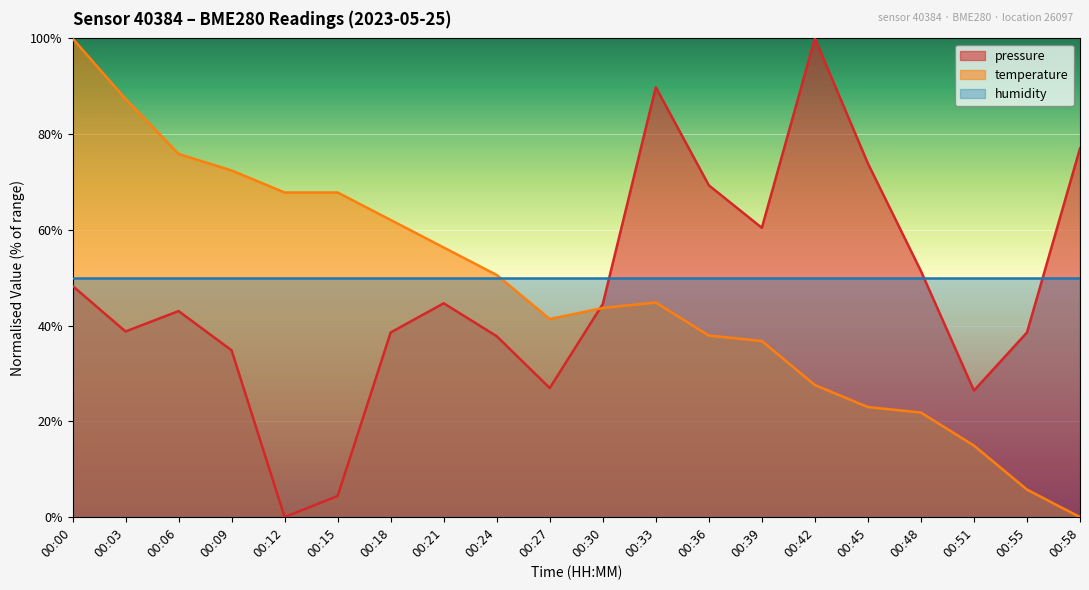

How many times do pressure and temperature cross each other?

1